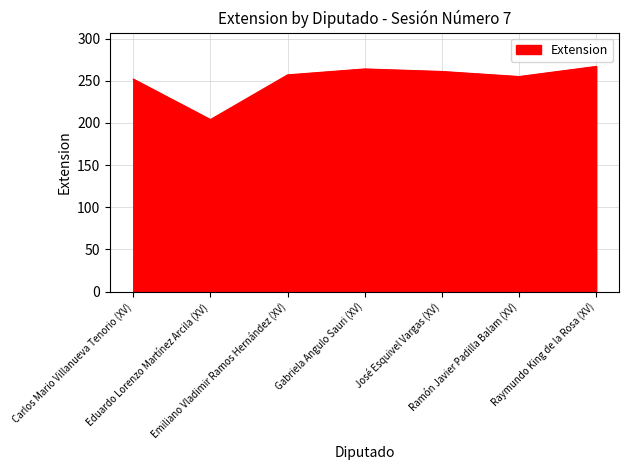

The chart shows a value of 261 at José Esquivel Vargas (XV). True or false?

True